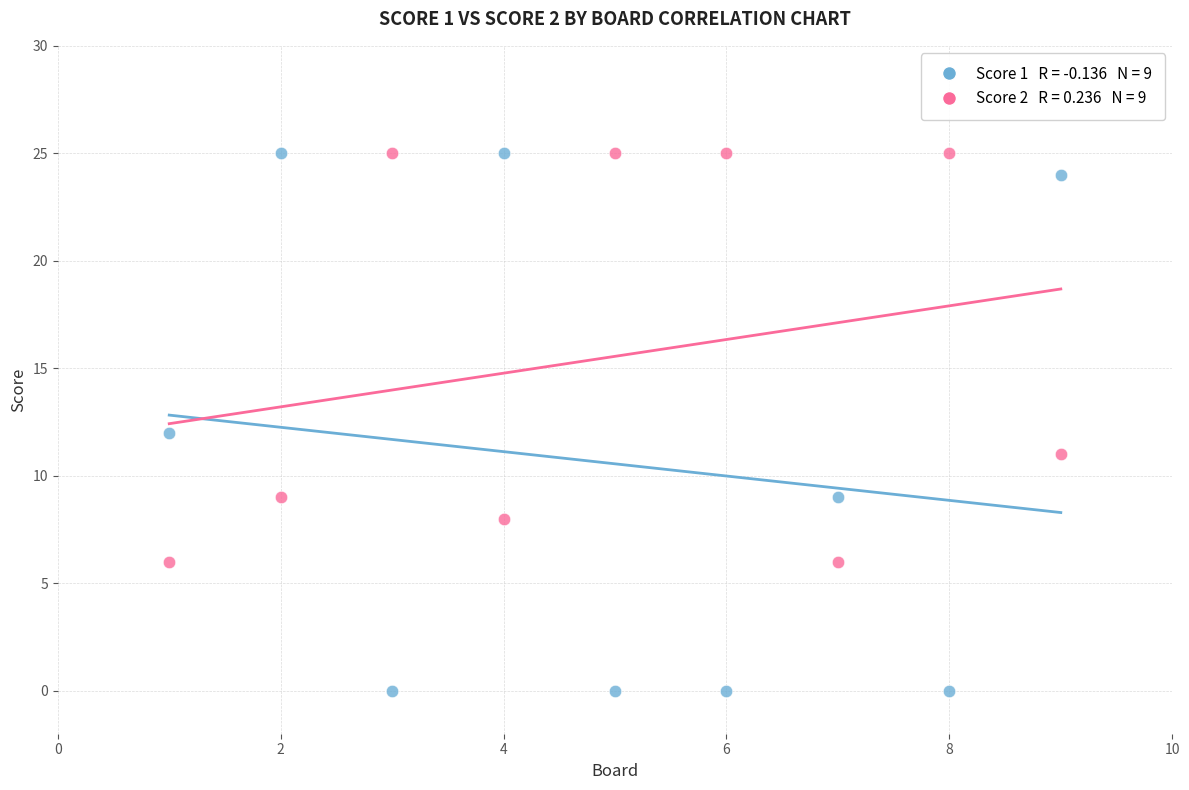

Across all data points, what is the range of X values (max minus min)?

8